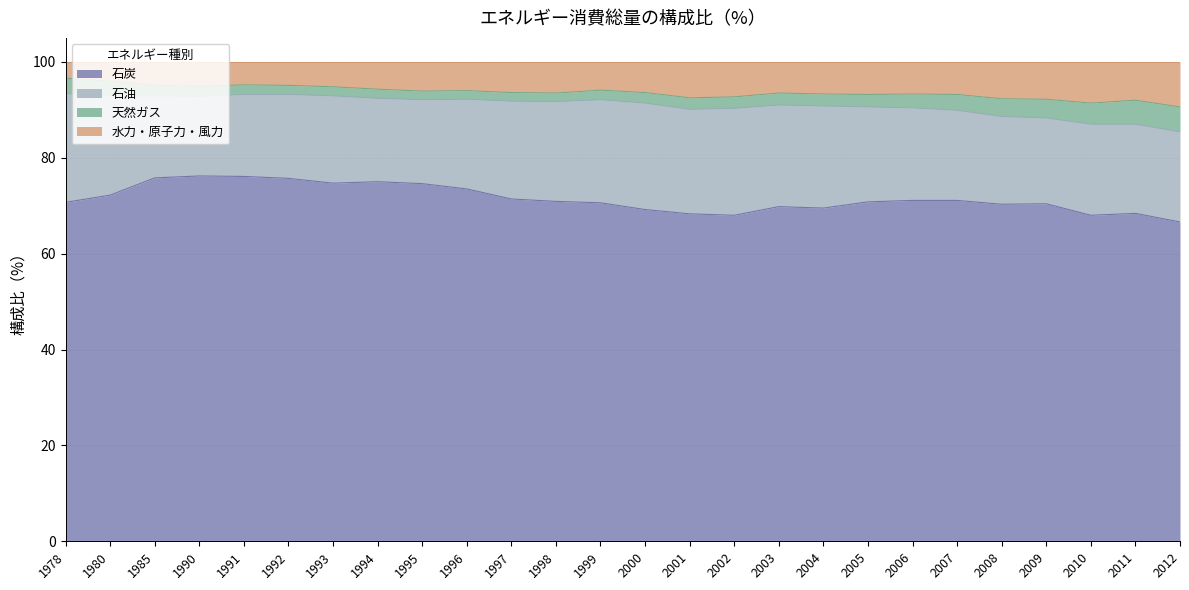

What is the sum of all 石炭 values?

1858.9